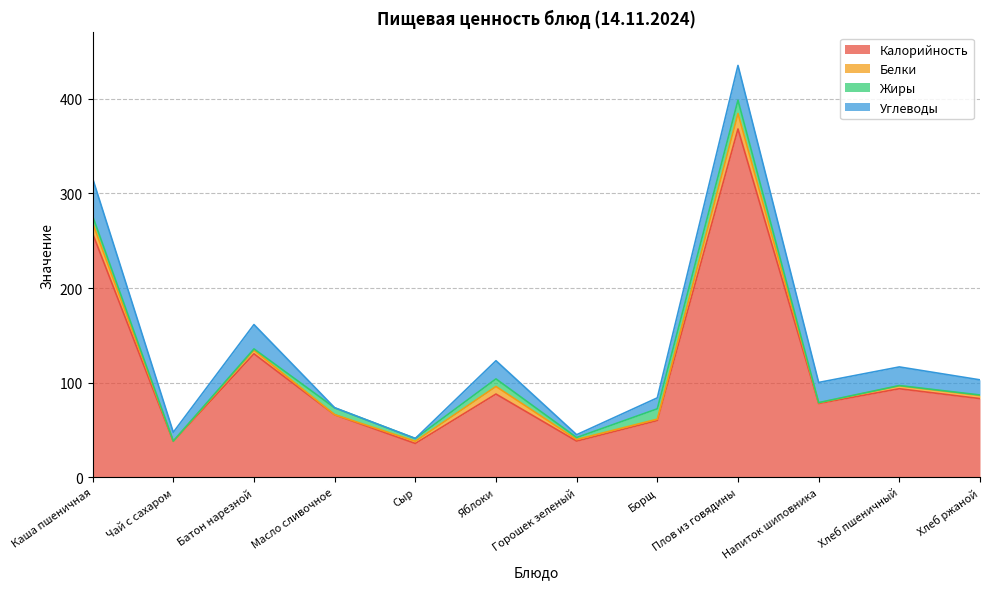

True or false: Белки has a value of 0.2 at Напиток шиповника.

False